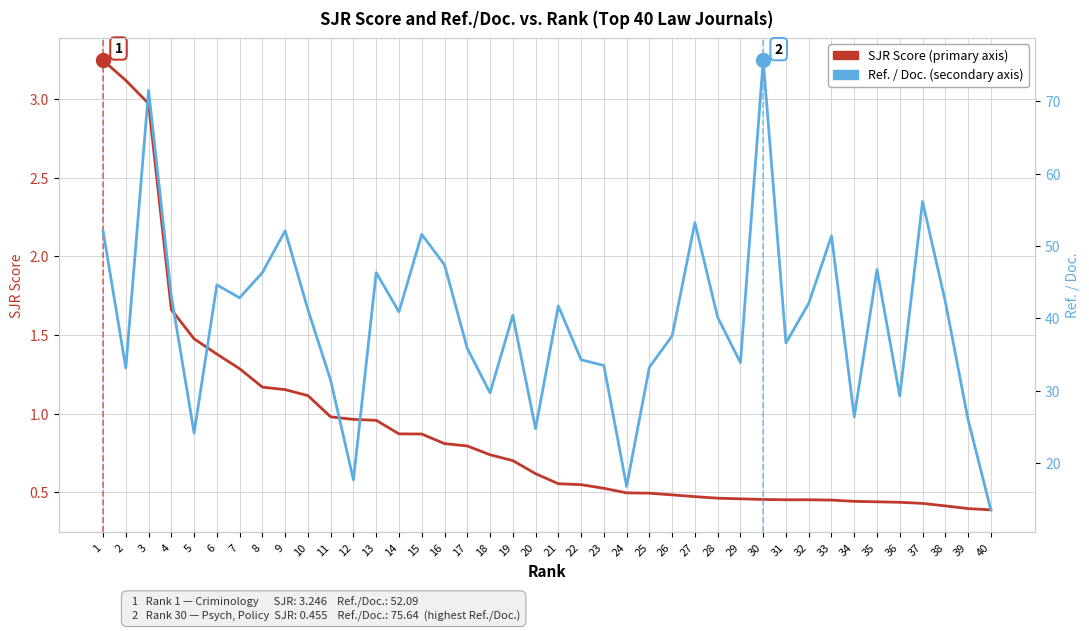

At which category is the sum across all series the highest?

30